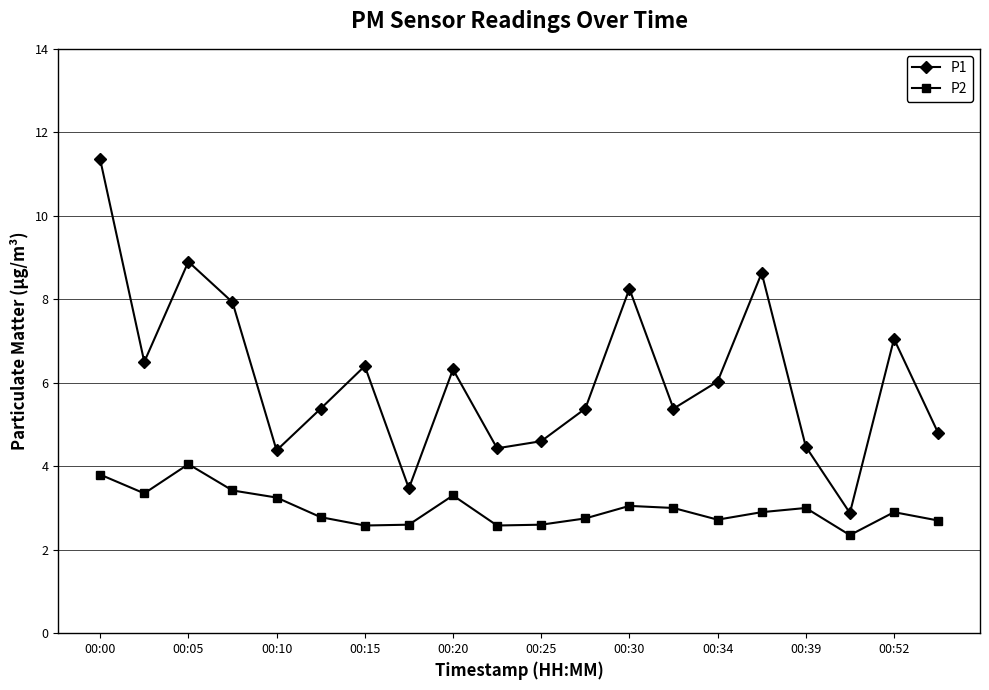

What is the value of the P1 point at the 15th from the left?

6.0